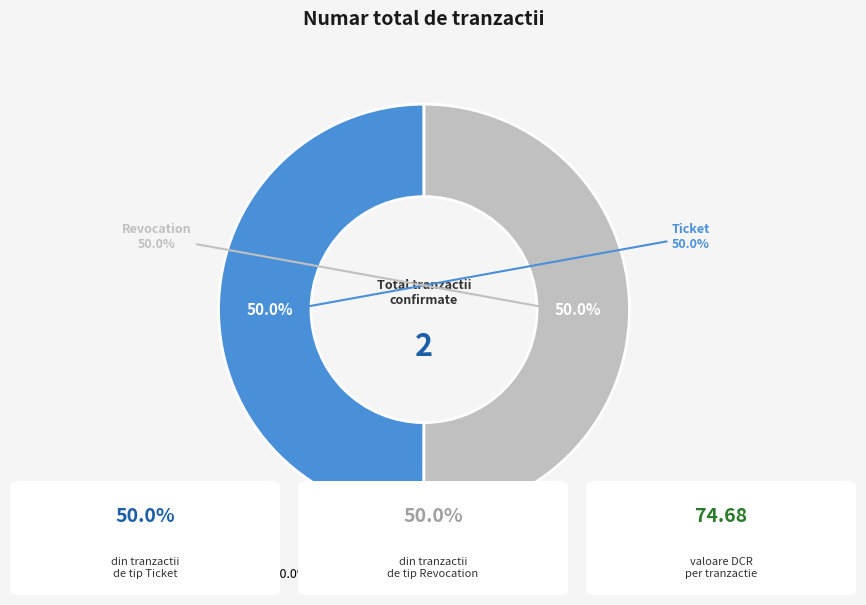

True or false: Revocation accounts for 45% of the total.

False